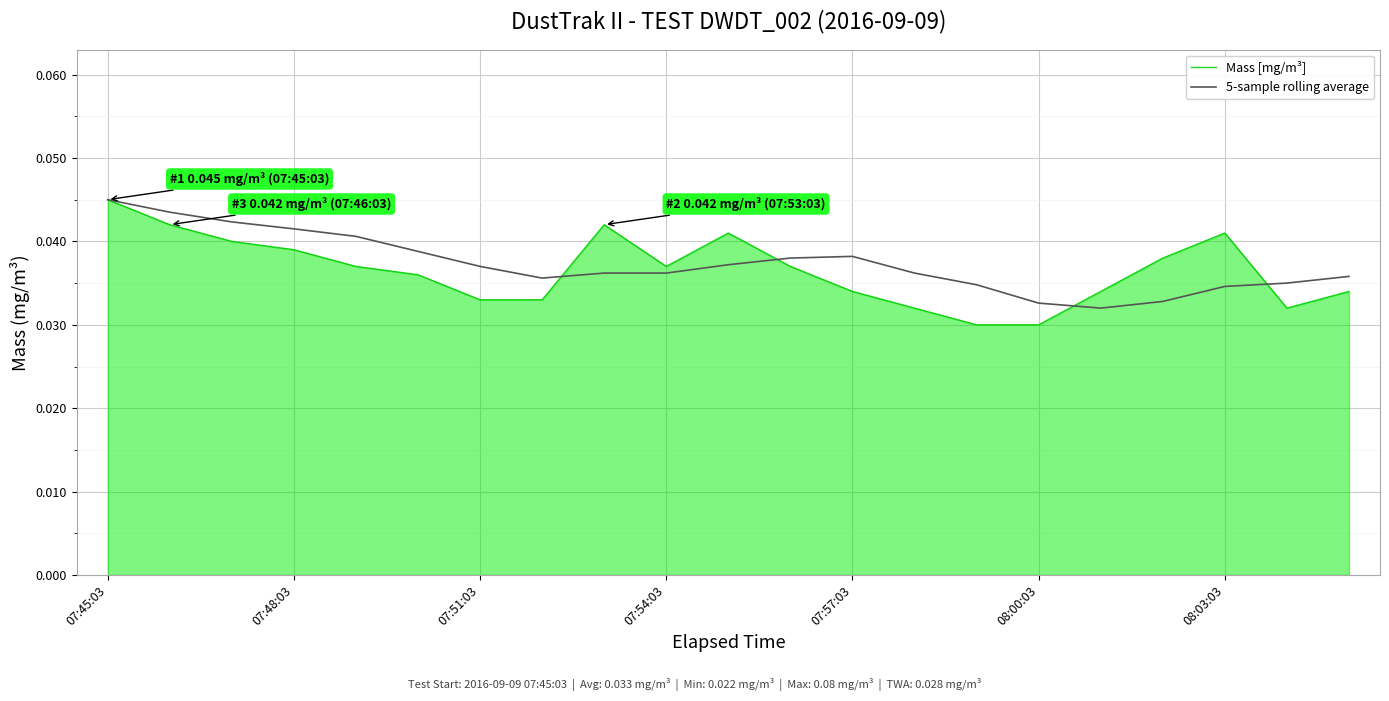

What is the sum of all Mass [mg/m³] values?

0.8